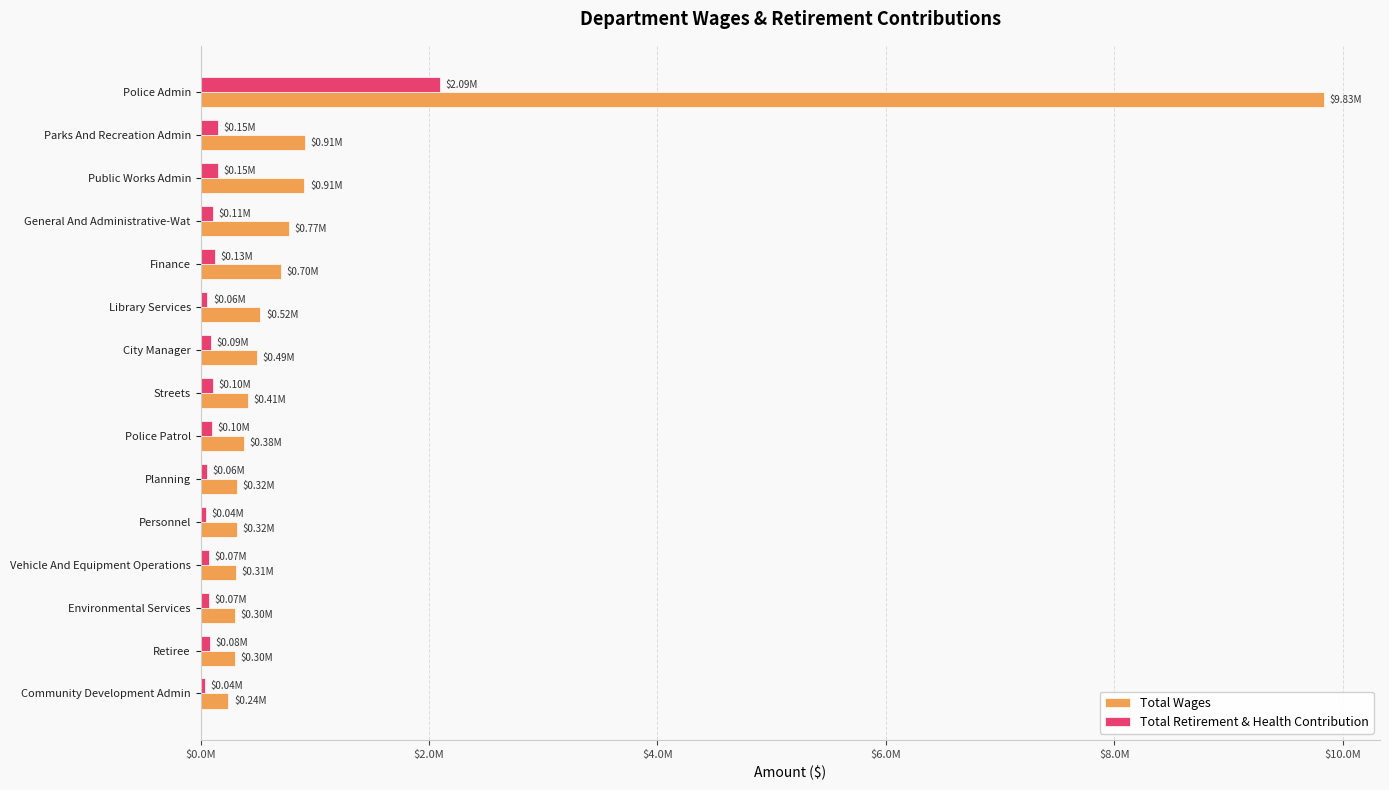

At how many categories does at least one series exceed 9410201?

1